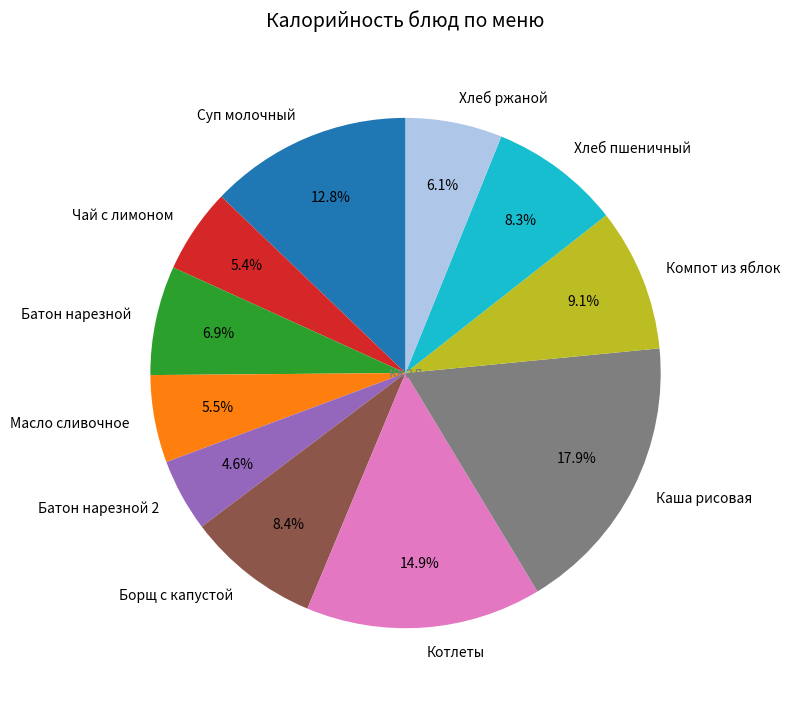

Is there any slice that represents more than half of the pie?

No